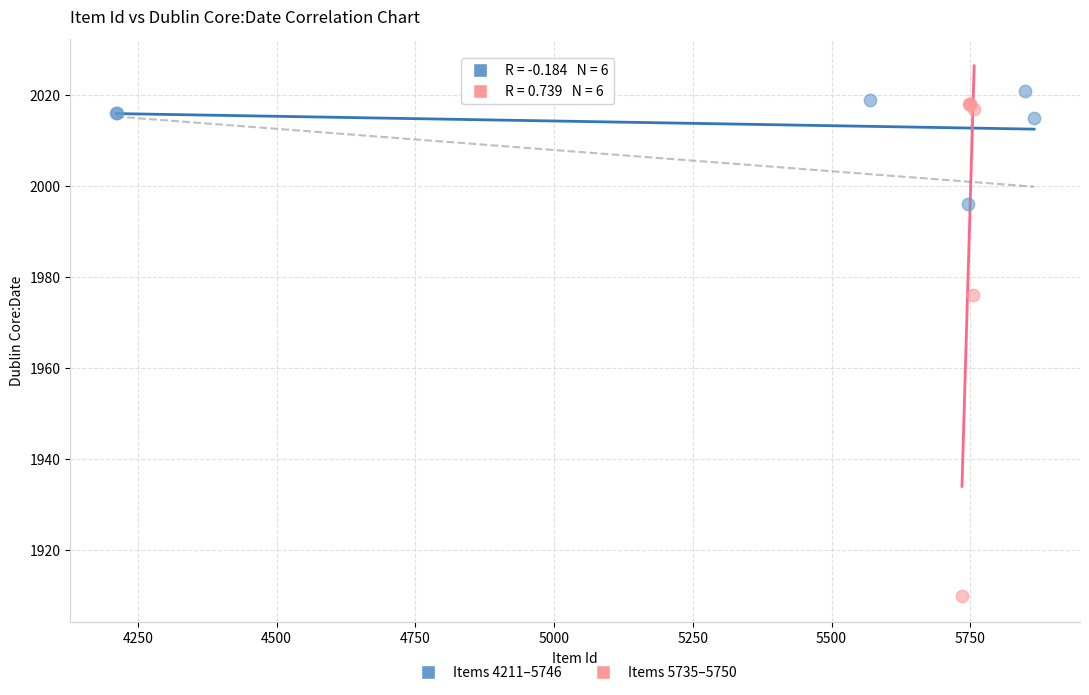

Which series has the widest spread of Y values?

Items 5735–5750